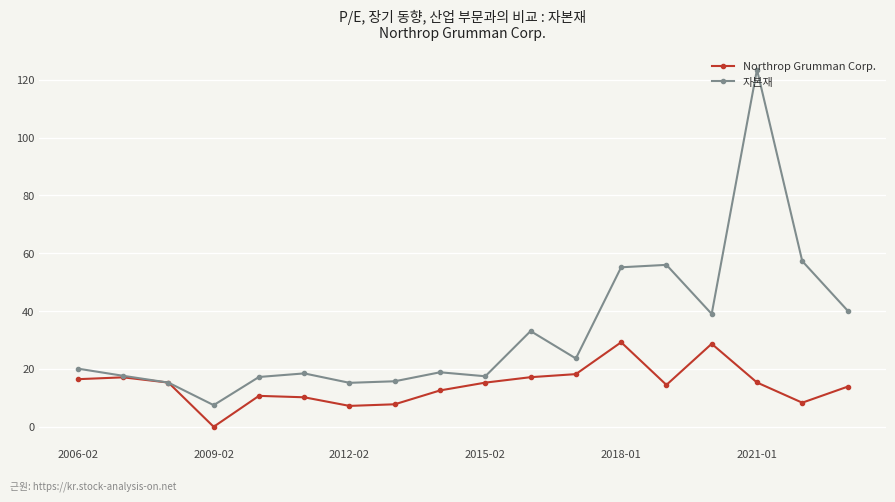

List the series in order of their peak value, highest first.

자본재, Northrop Grumman Corp.